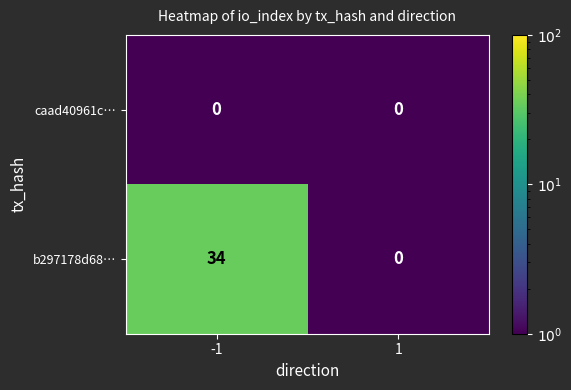

Which series has the largest total across all categories?

b297178d68…